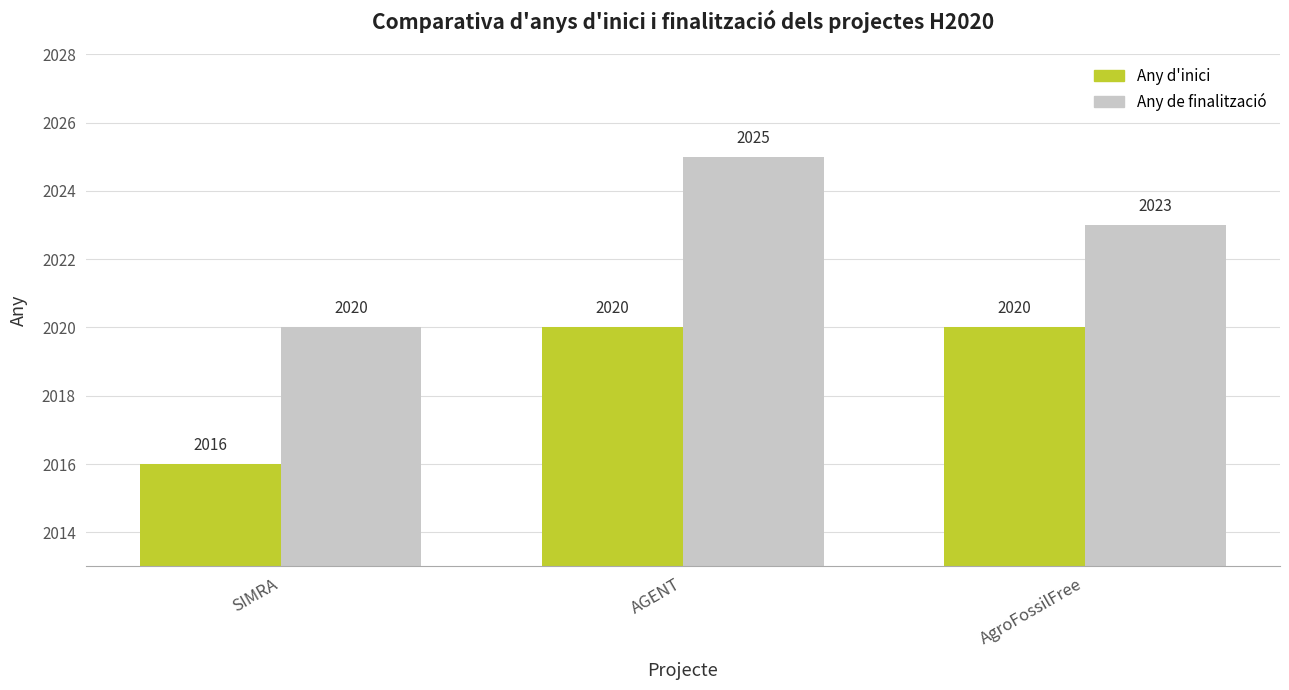

What position from the right is AGENT?

2